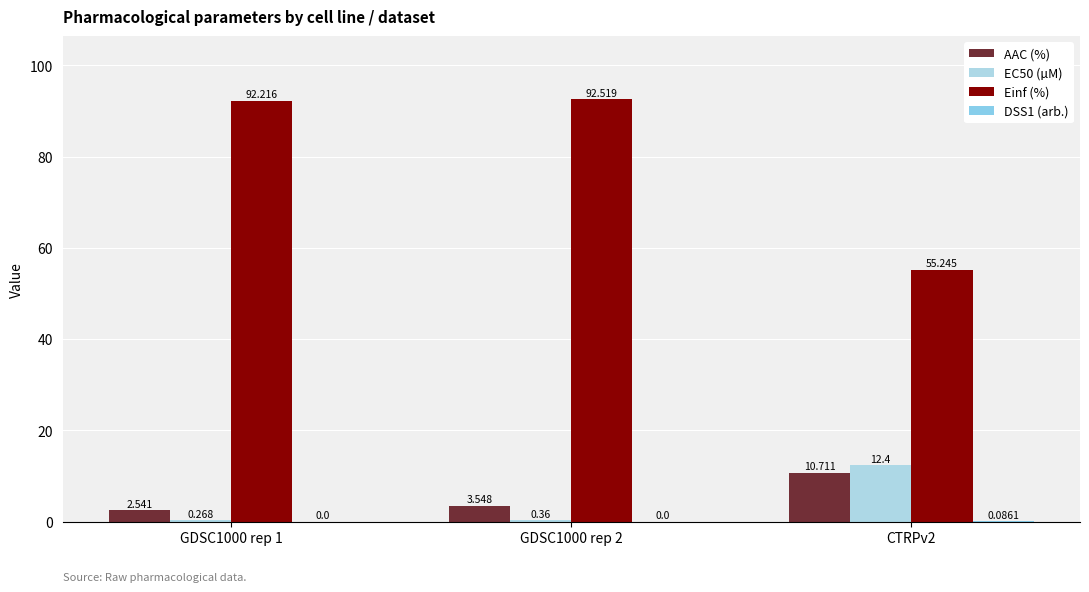

List the labels in order of Einf (%) value, largest first.

GDSC1000 rep 2, GDSC1000 rep 1, CTRPv2